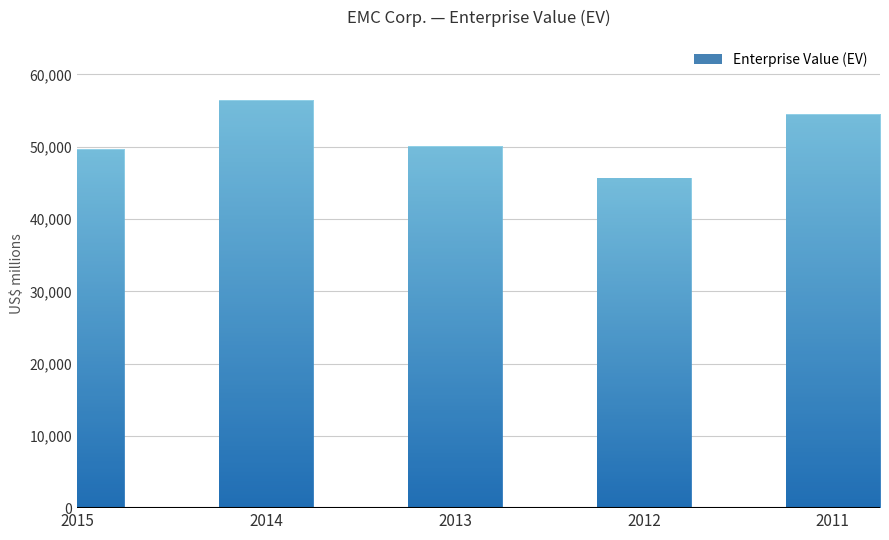

What is the difference between the second highest and second lowest values?

4891